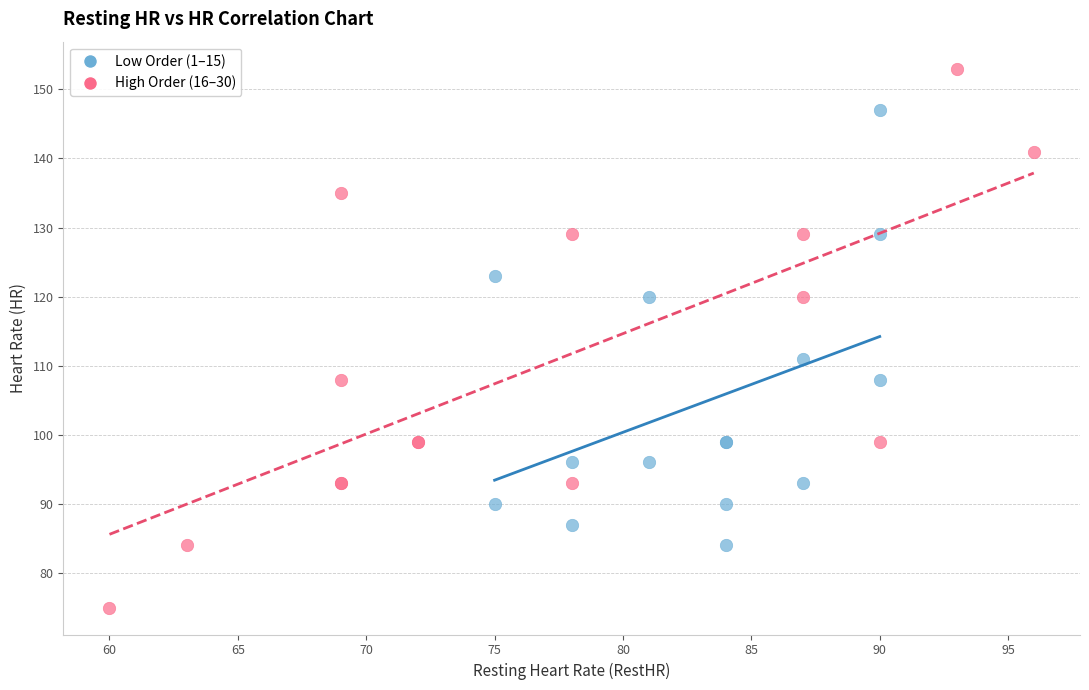

Which series has the widest spread of Y values?

High Order (16–30)